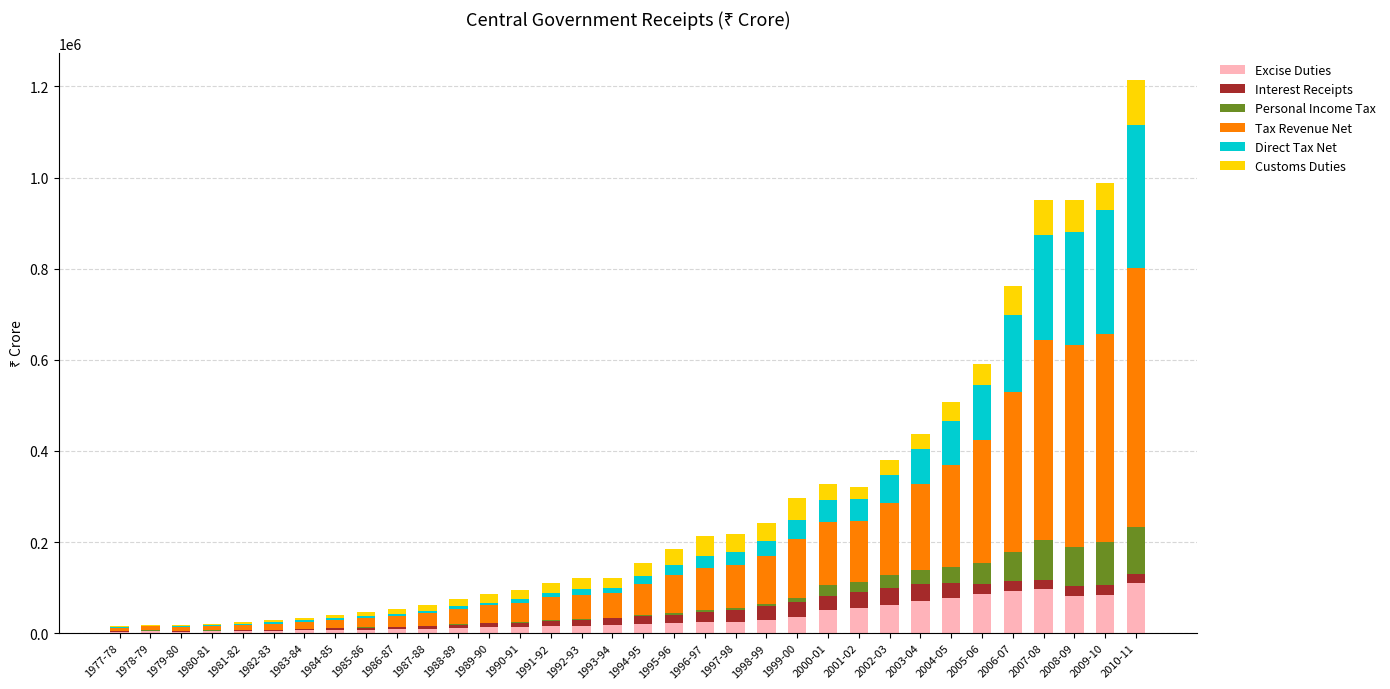

Does the chart contain stacked bars?

Yes